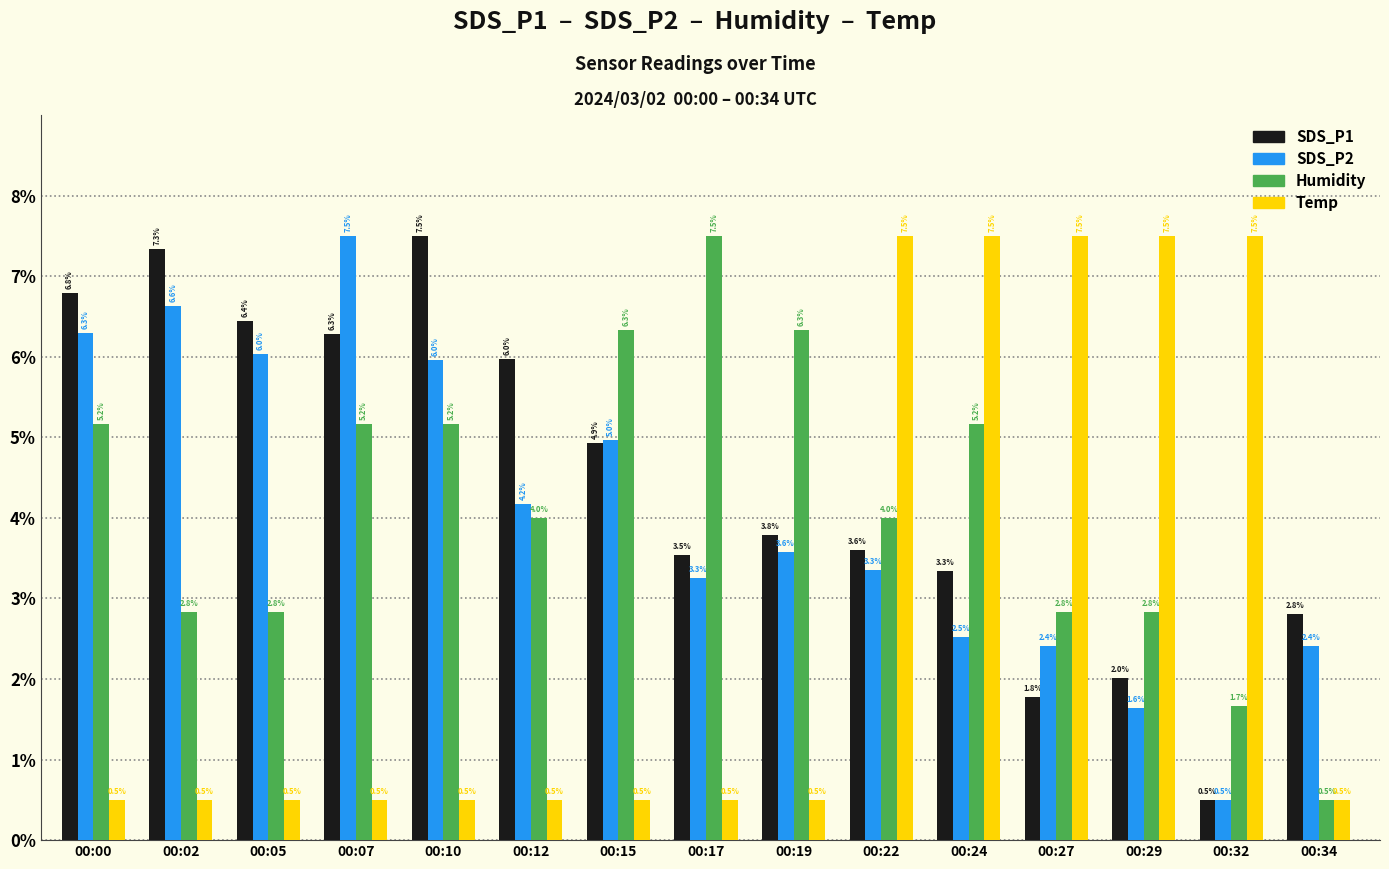

Which series has the largest total across all categories?

SDS_P1